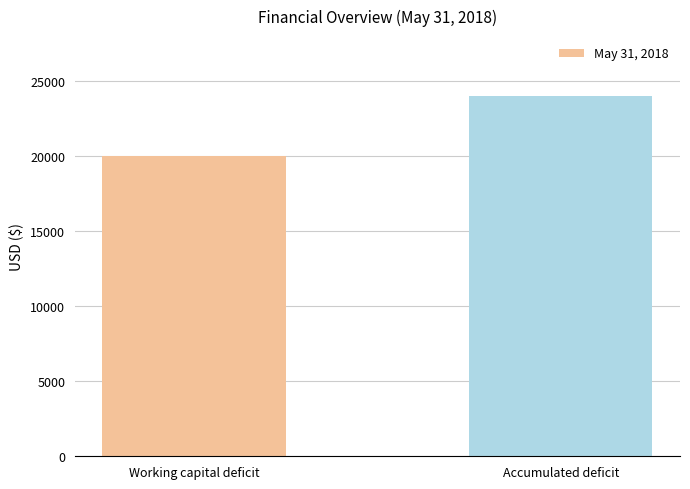

Rank the categories by value from lowest to highest.

Working capital deficit, Accumulated deficit